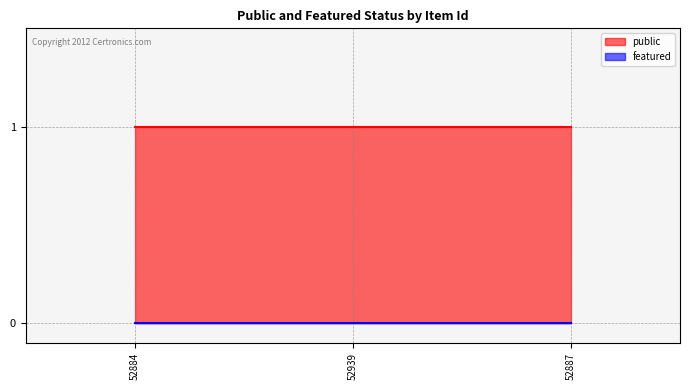

Is the value of public at 52884 greater than the value of featured at 52939?

Yes